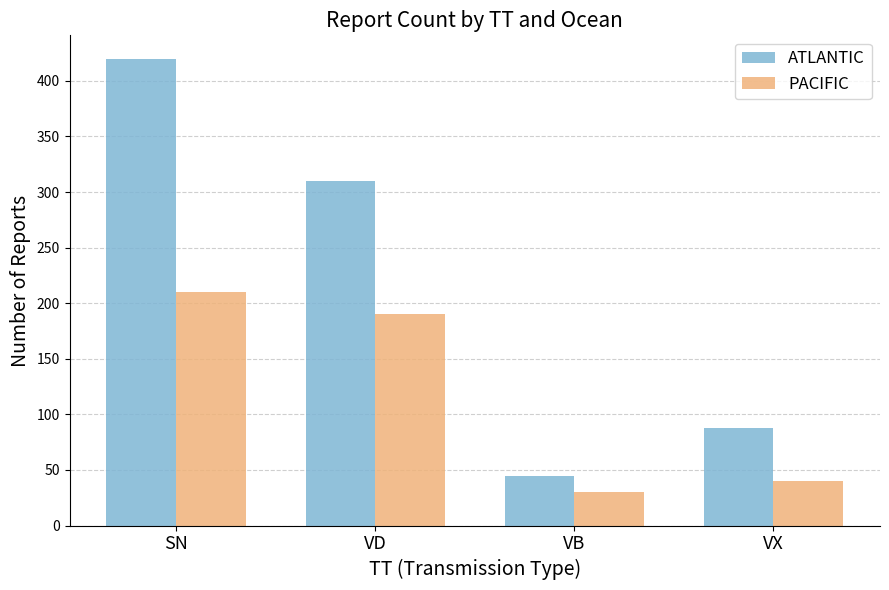

Are the bars horizontal?

No